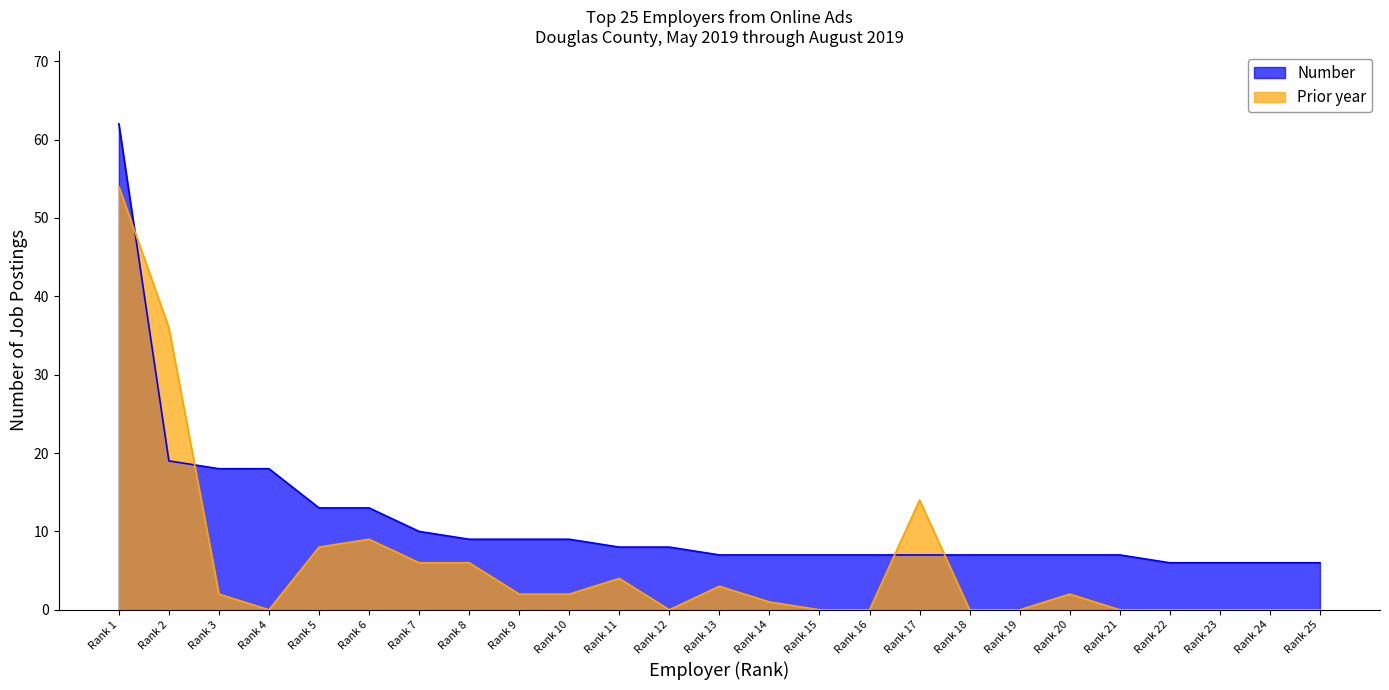

Does the chart display data point markers on the line(s)?

No